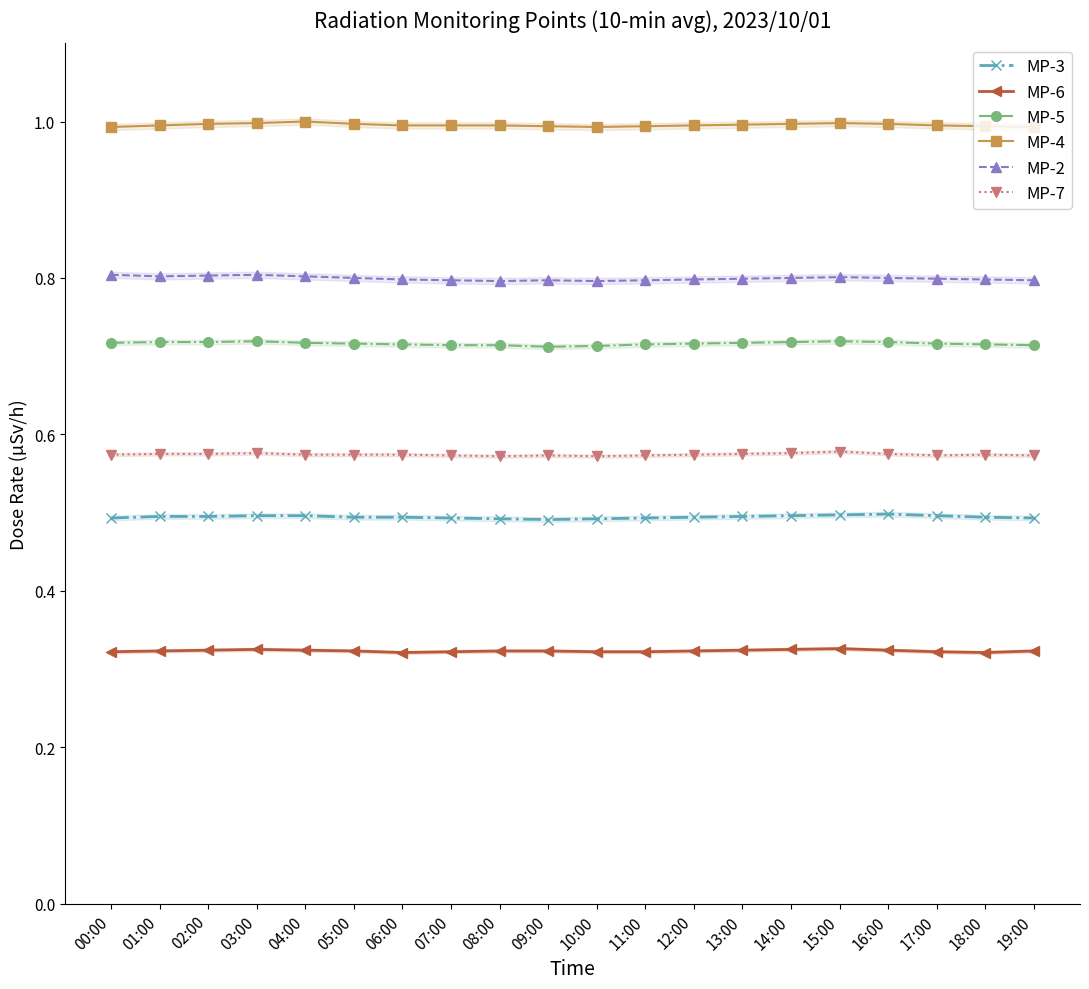

True or false: MP-5 and MP-6 intersect in this chart.

False